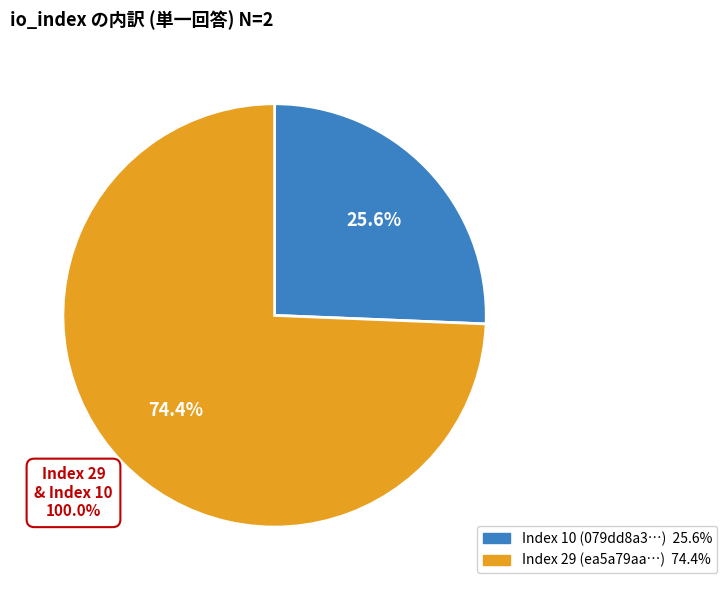

Is there a majority slice in this chart?

Yes